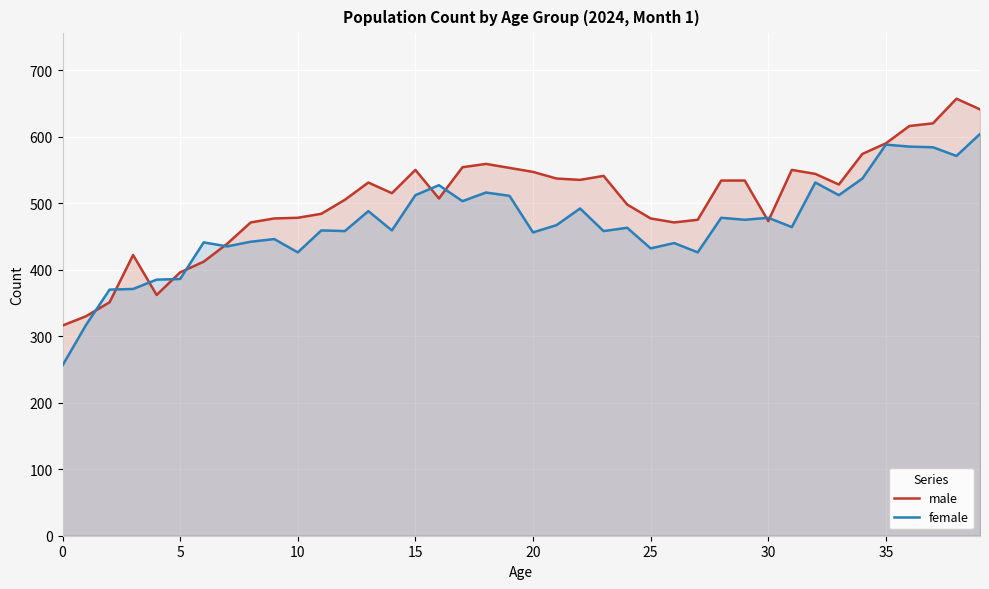

What is the minimum value for female?

256